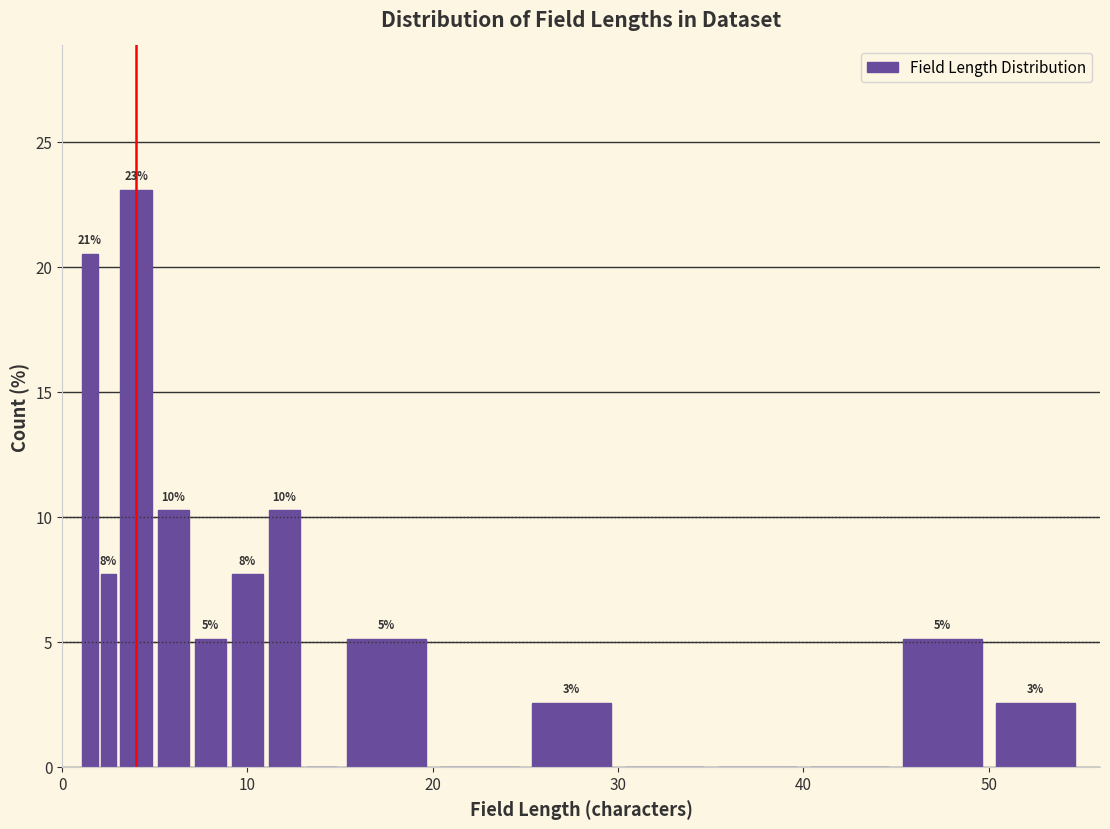

Around what value on the x-axis is the tallest bar? Give the approximate position of its centre, as read against the axis.

4